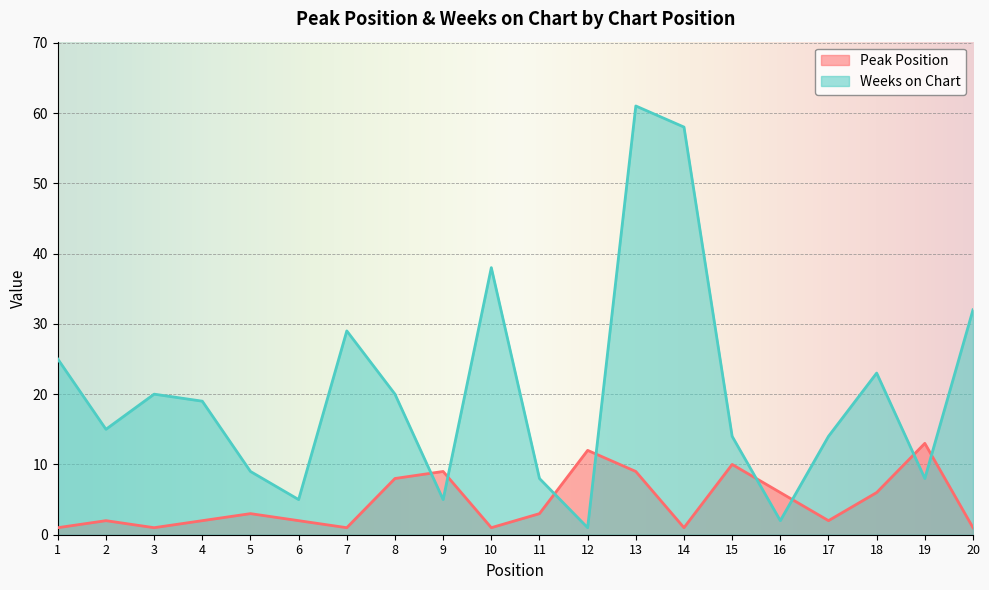

What is the sum of all Peak Position values?

93